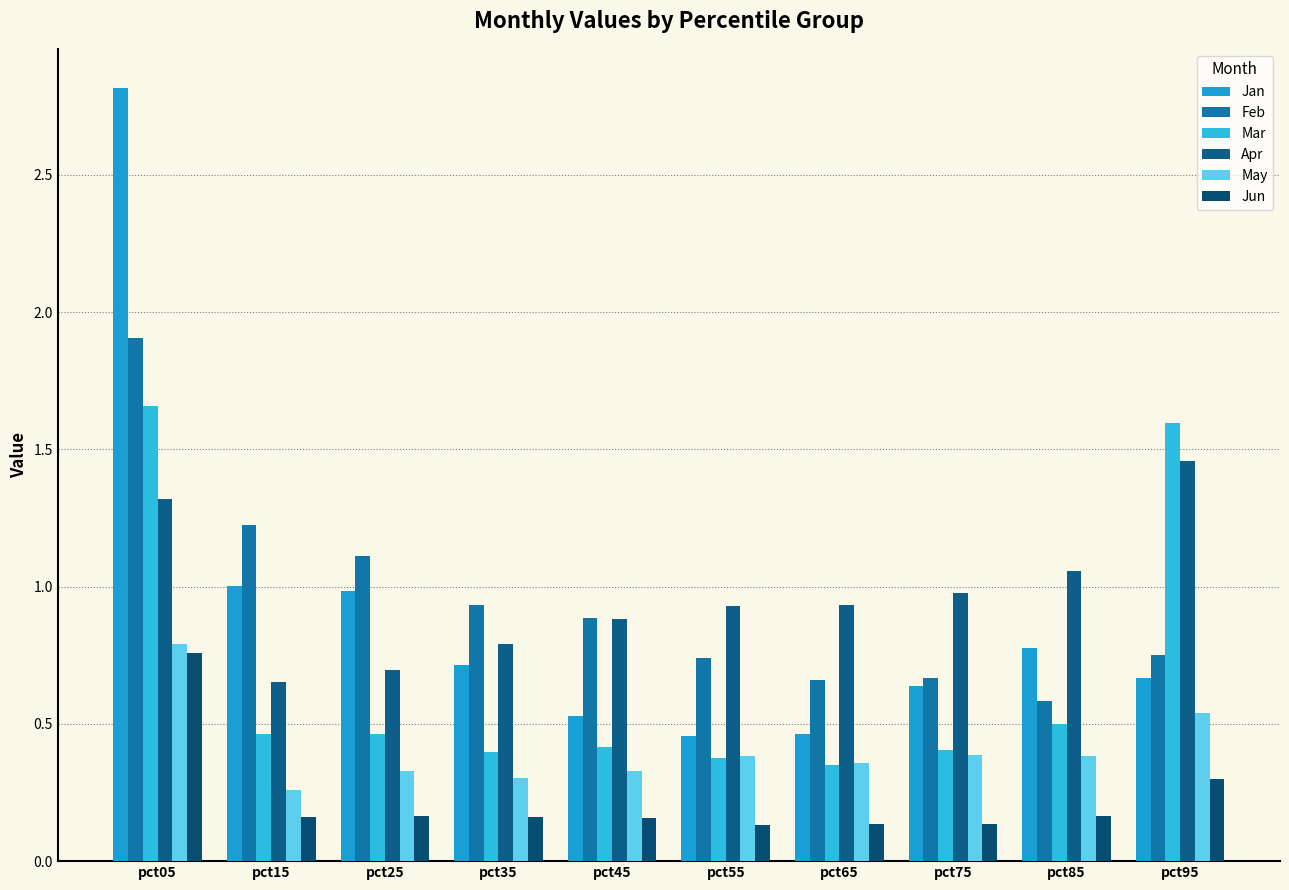

At which category is the sum across all series the highest?

pct05